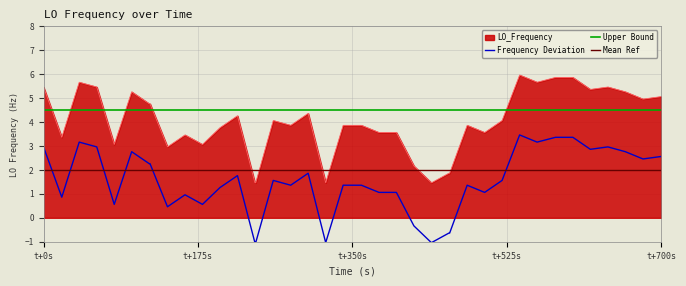

What is the highest value of the LO_Frequency series?

6.0